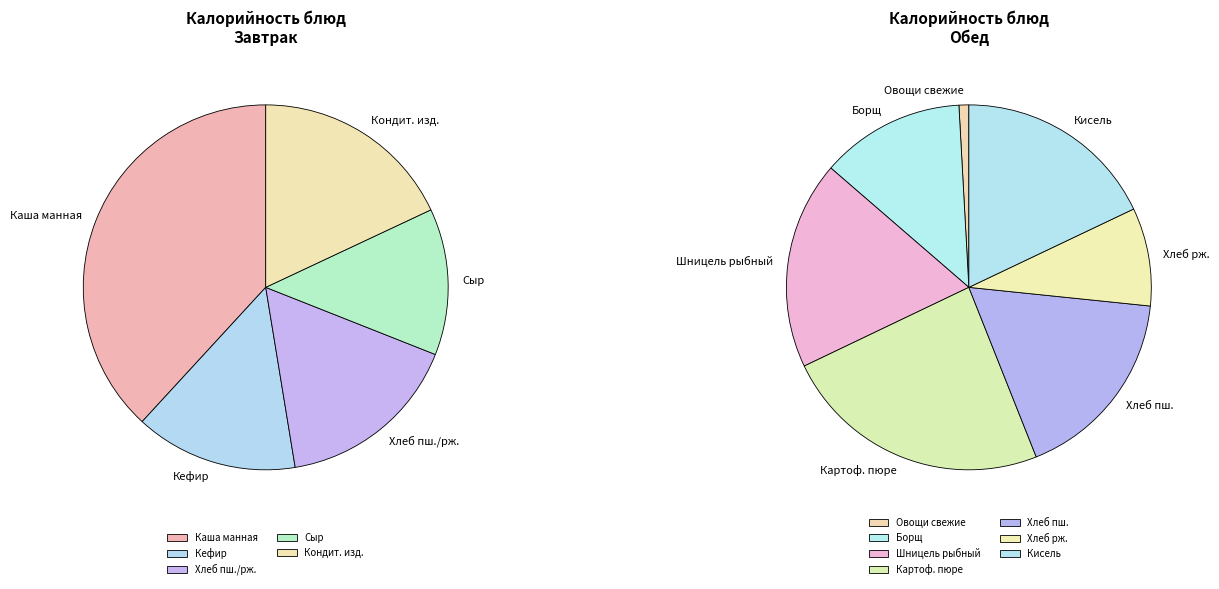

Which category has the smallest portion of the pie?

Овощи свежие(огурец/помидор/редис)